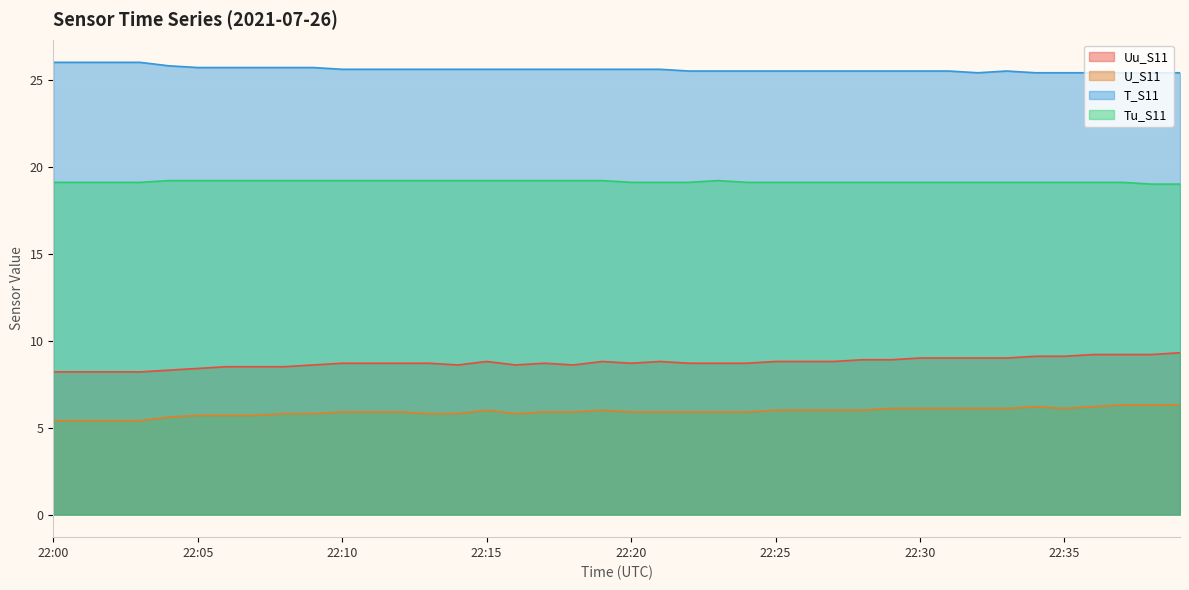

Which series has the widest spread of values?

Uu_S11